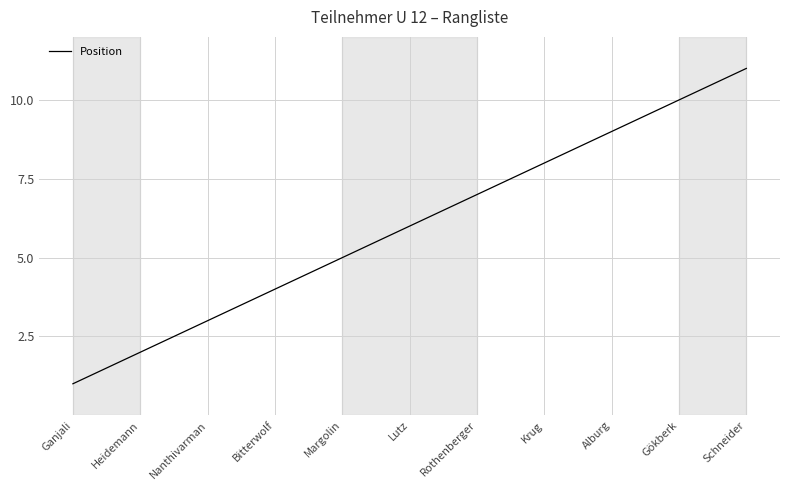

Which category has the highest value across all series?

Schneider